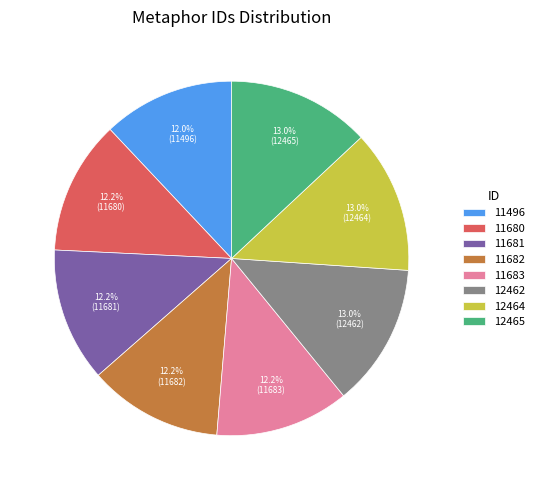

What percentage is NOT represented by 11680?

87.8%